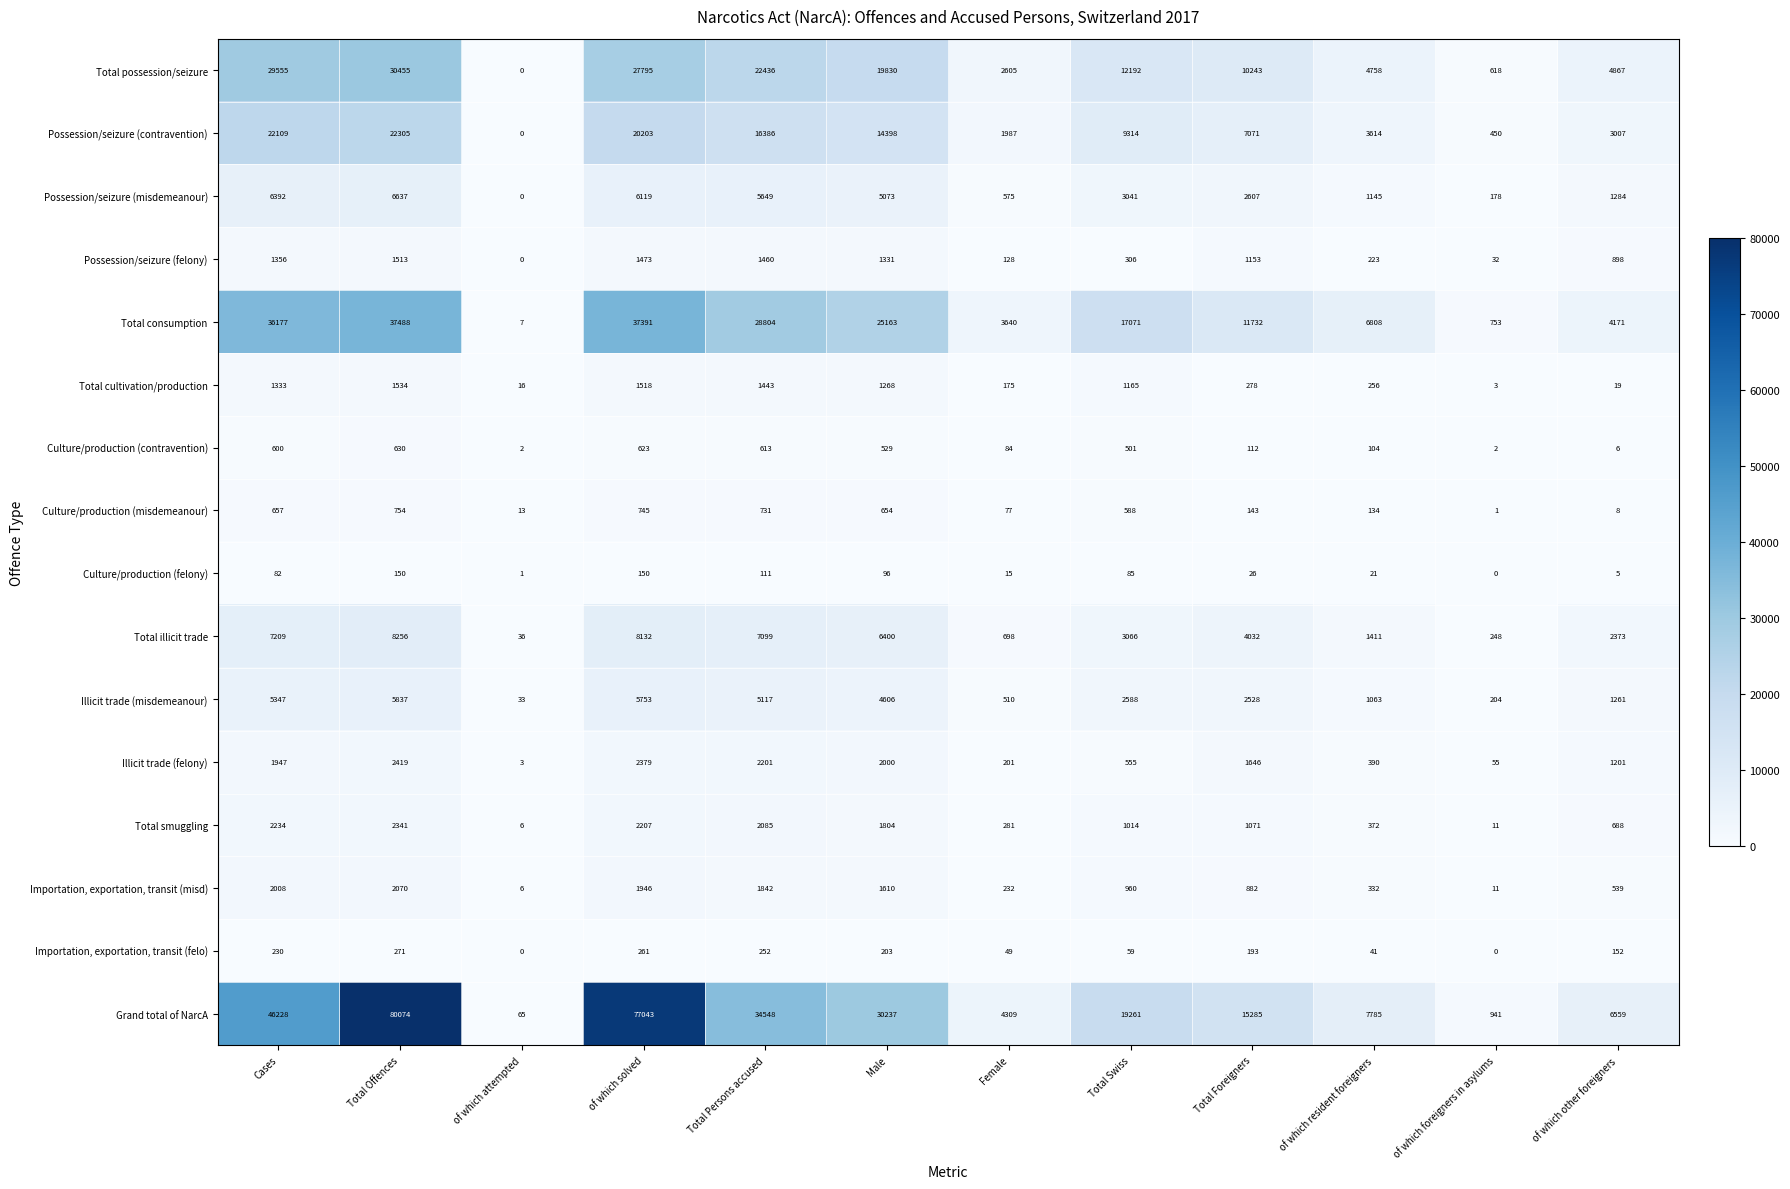

At which category is the sum across all series the highest?

Total Offences